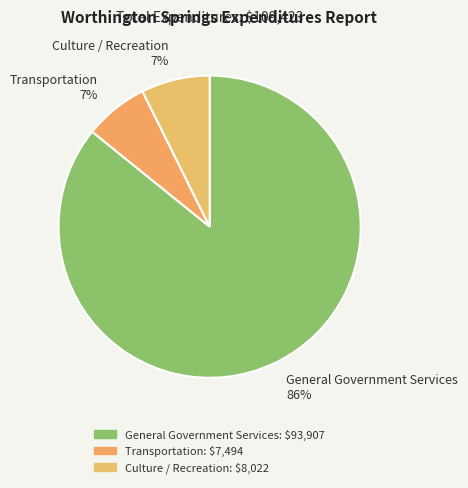

The Culture / Recreation slice represents 1% of the pie. True or false?

False